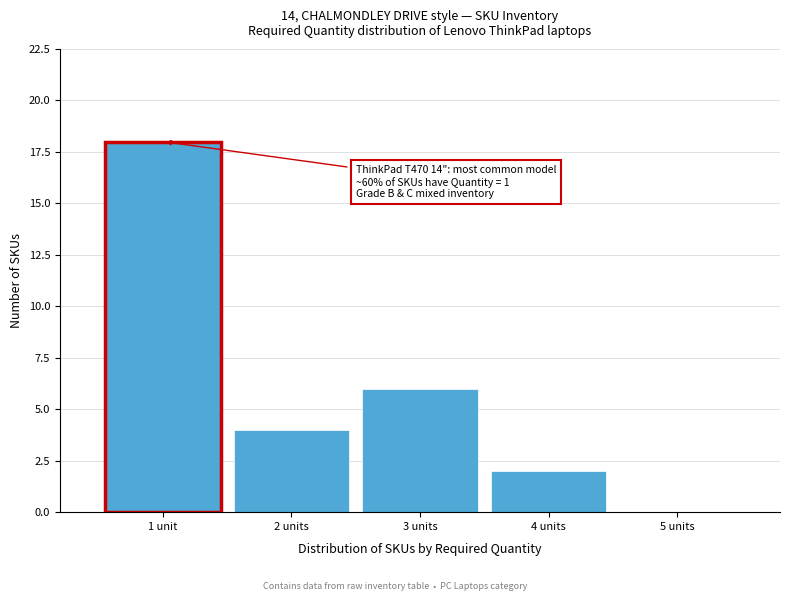

Reading right to left, transcribe all the data shown in this chart.

5 units=0	4 units=2	3 units=6	2 units=4	1 unit=18